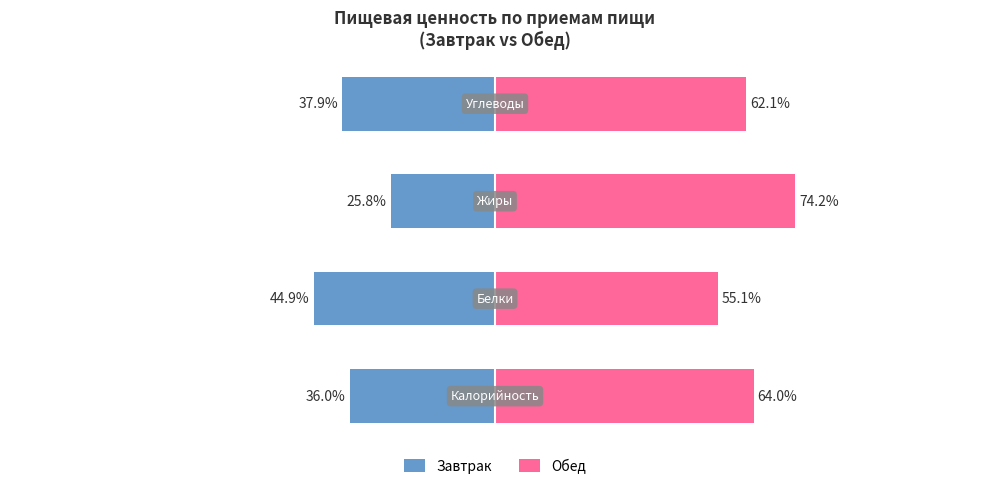

What is the spread (max minus min) of values at 0?

100.0